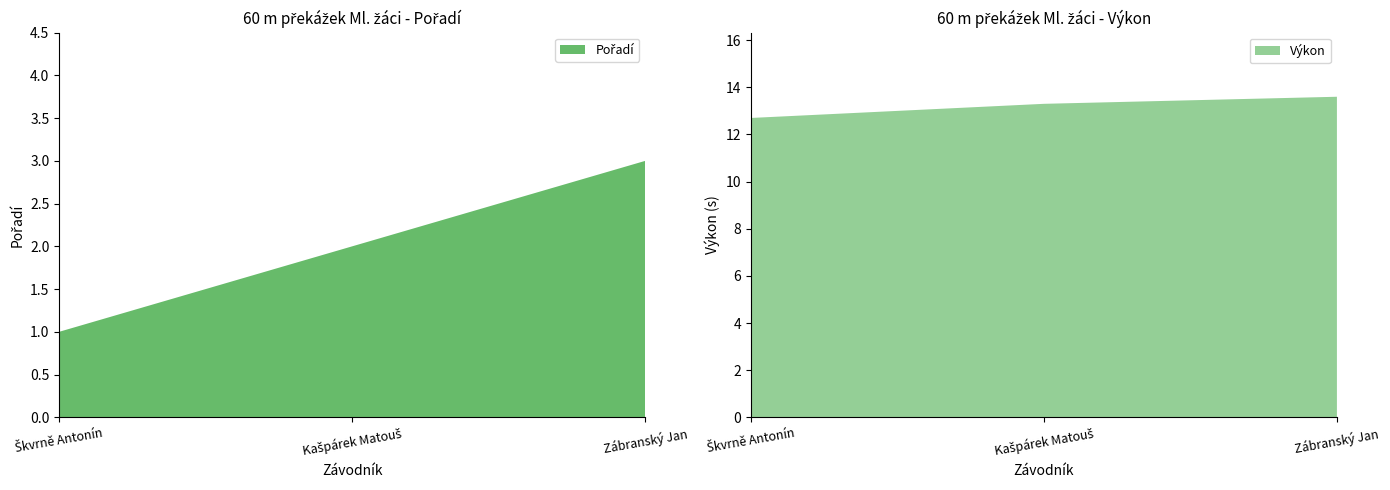

Reading left to right, extract all data points from this chart.

Pořadí: 1.0	2.0	3.0
Výkon: 12.7	13.3	13.6